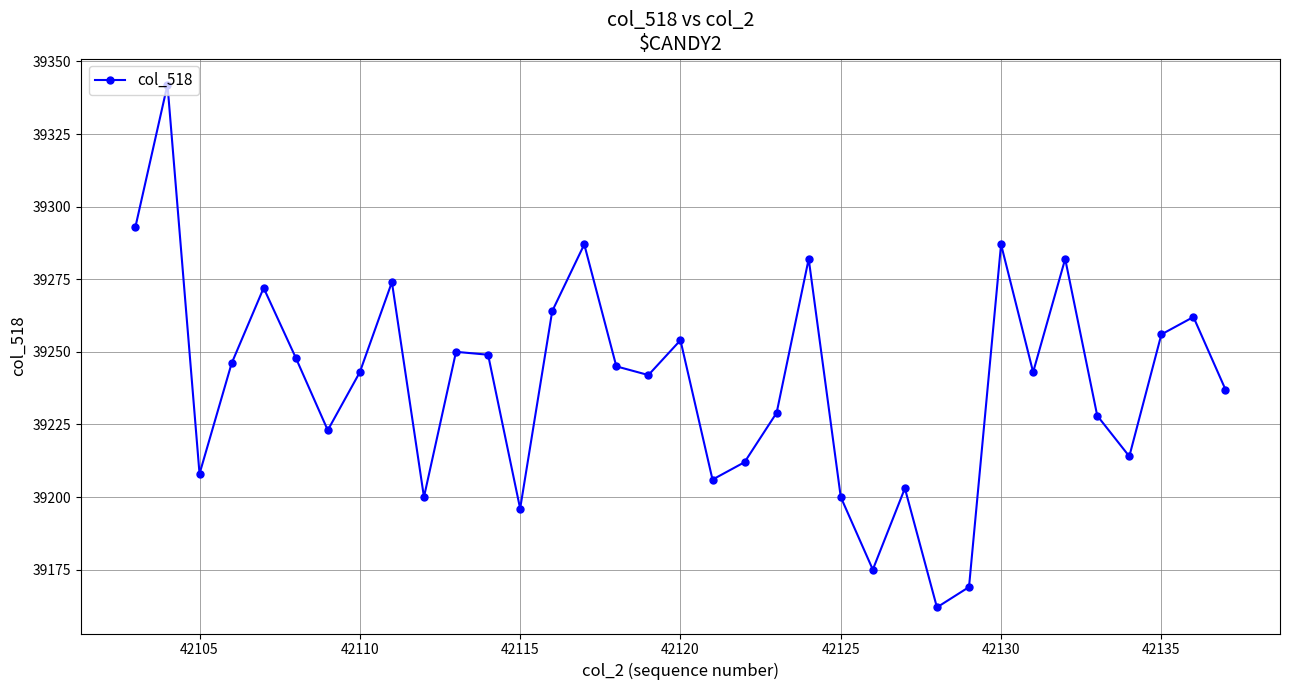

What is the value of the 35th point from the left?

39237